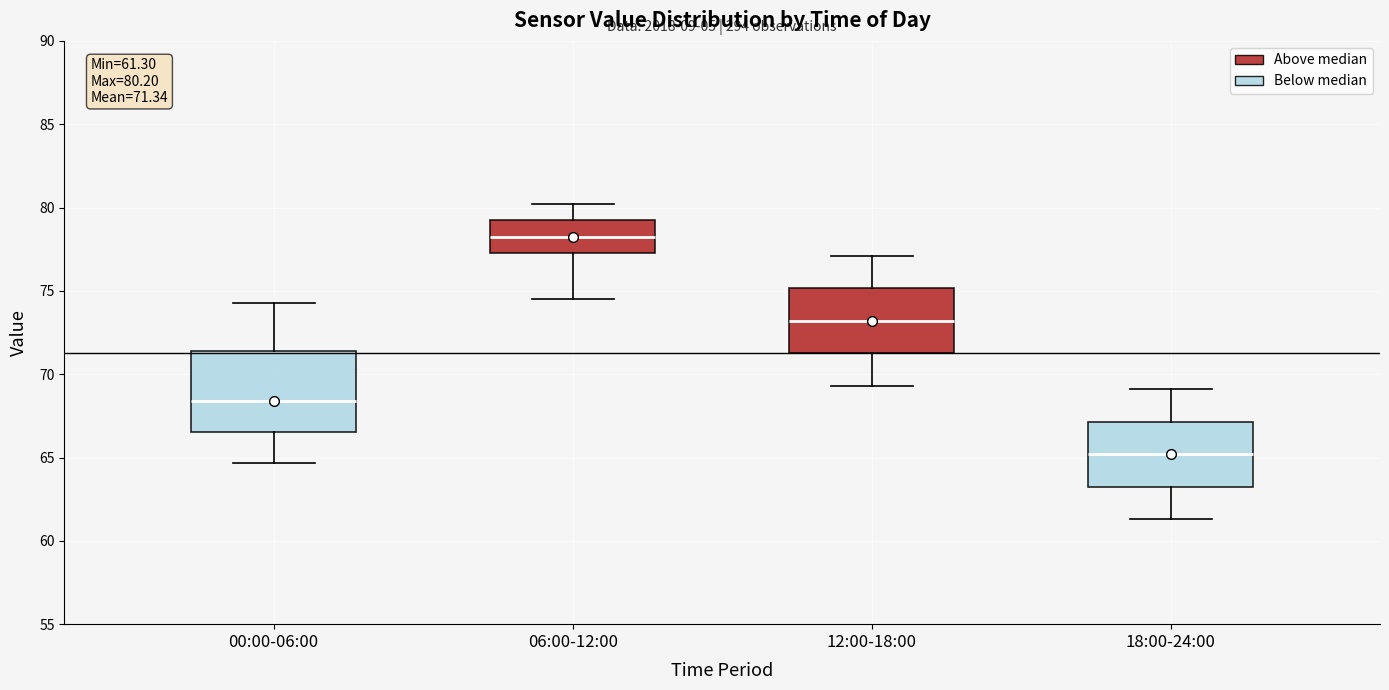

Which box is the tallest, from its lower edge to its upper edge?

00:00-06:00